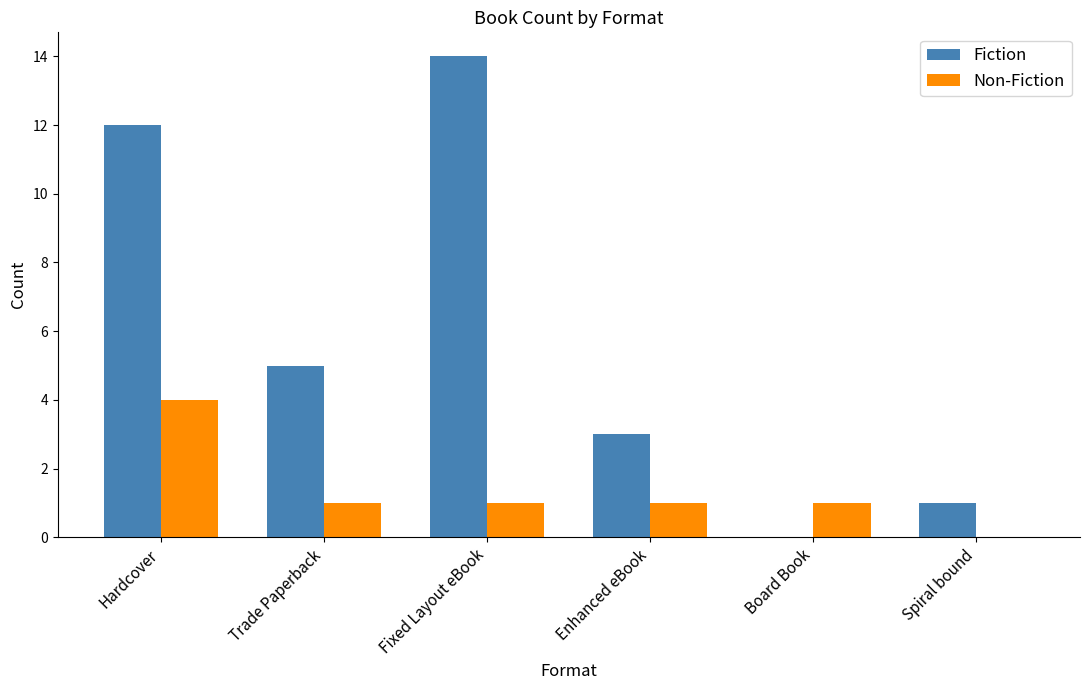

What is the greatest value displayed?

14